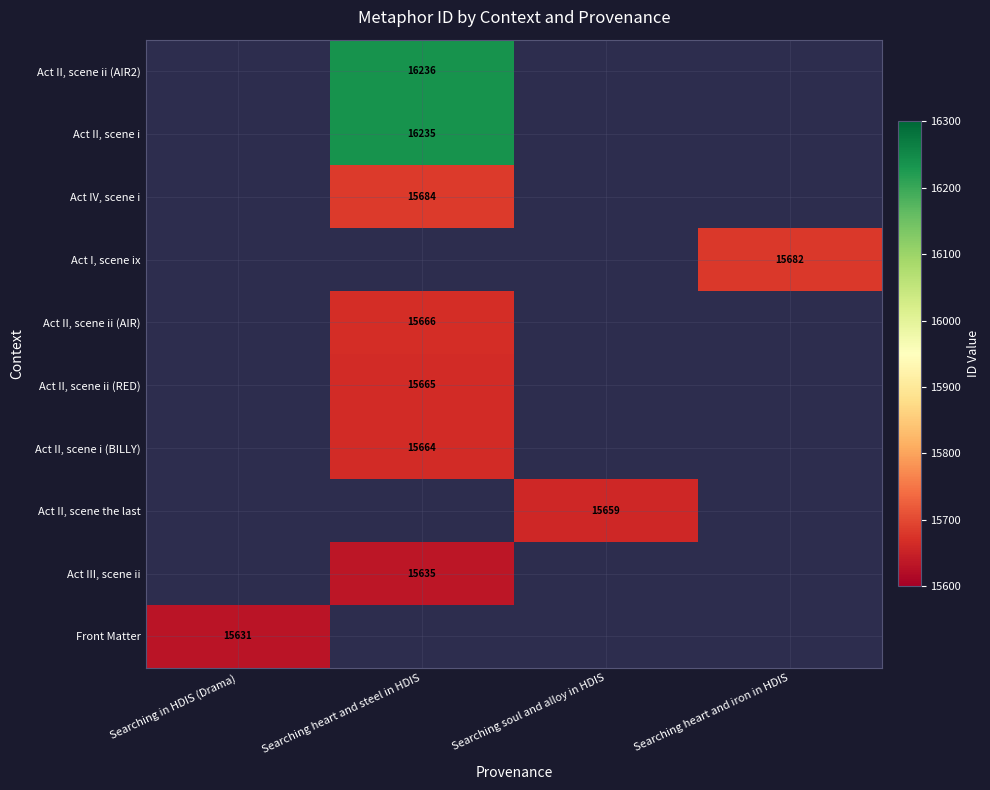

The Act II, scene ii (RED) series shows 15665 at Searching heart and steel in HDIS. True or false?

True